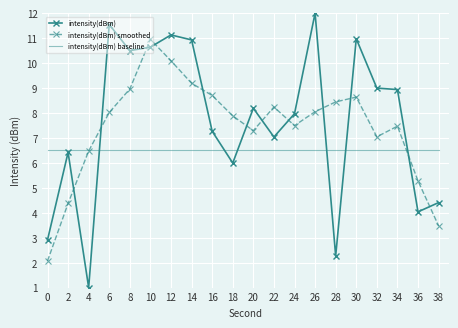

What is the highest value of the intensity(dBm) series?

12.0